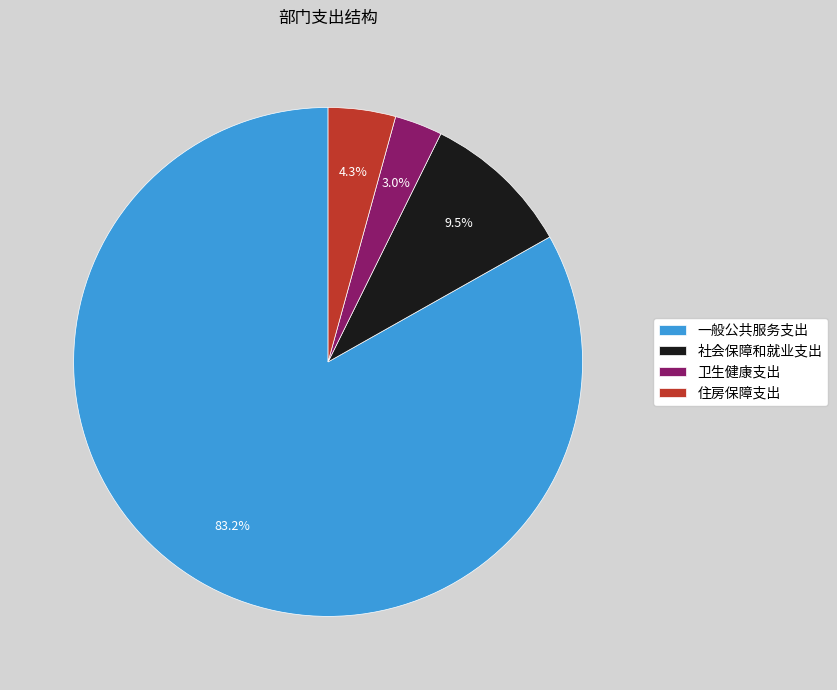

Is there any slice that represents more than half of the pie?

Yes